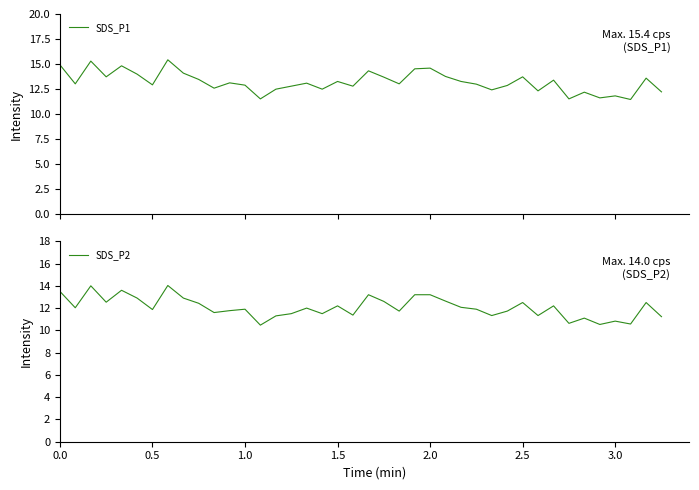

Is it true that SDS_P1 equals 4.0 at 0.5?

False